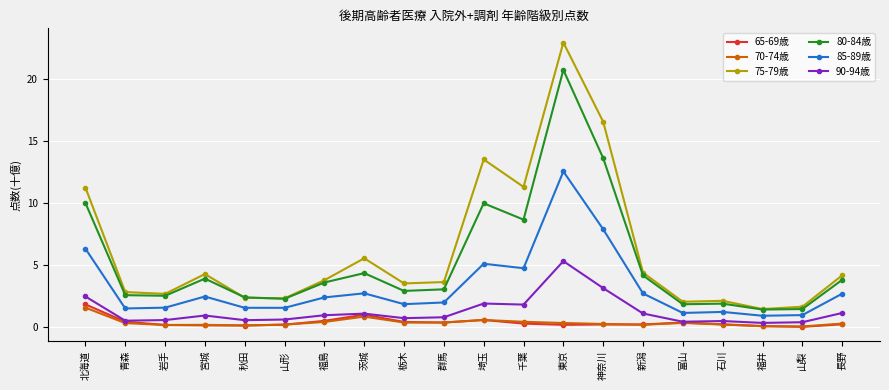

True or false: 75-79歳 and 90-94歳 cross at least once.

False